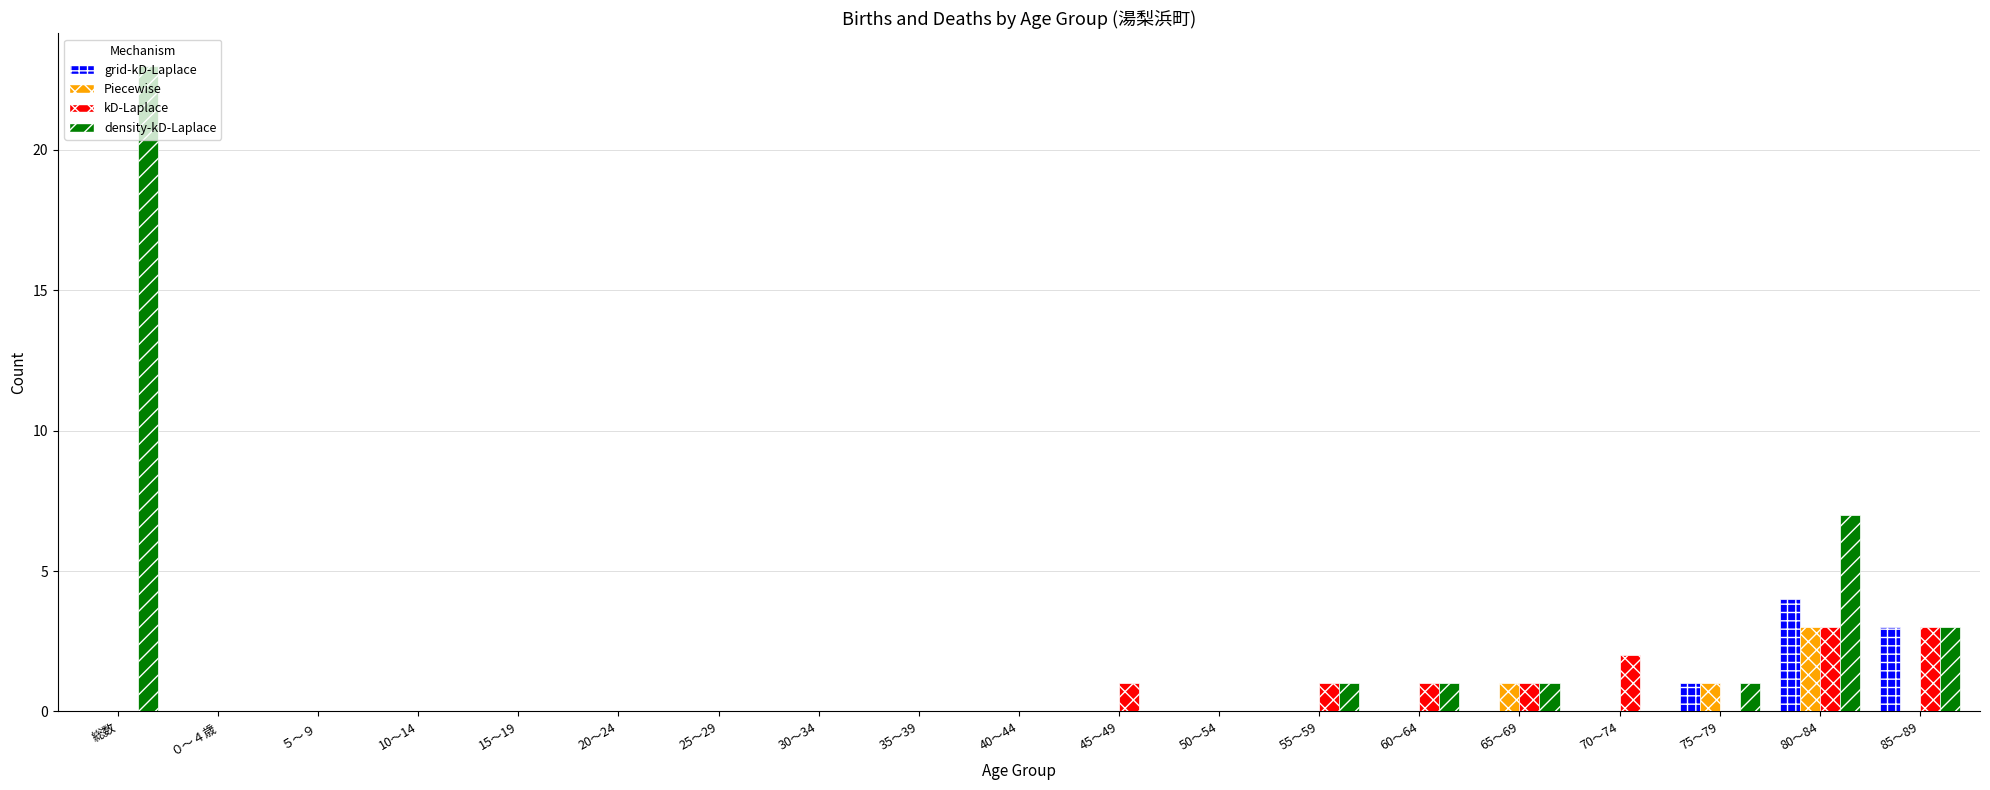

Count the number of data series in this chart.

4